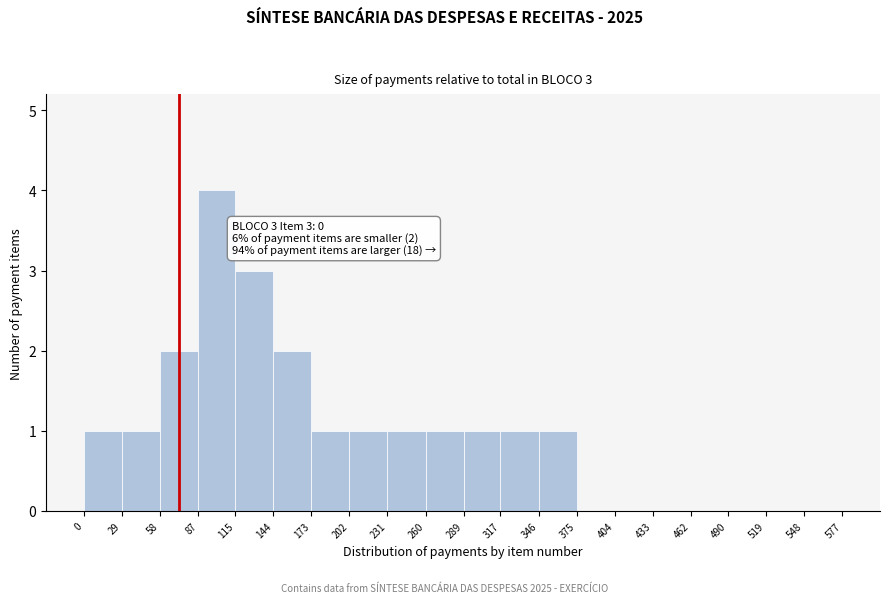

Over which range of the x-axis is the bar tallest?

87 to 115